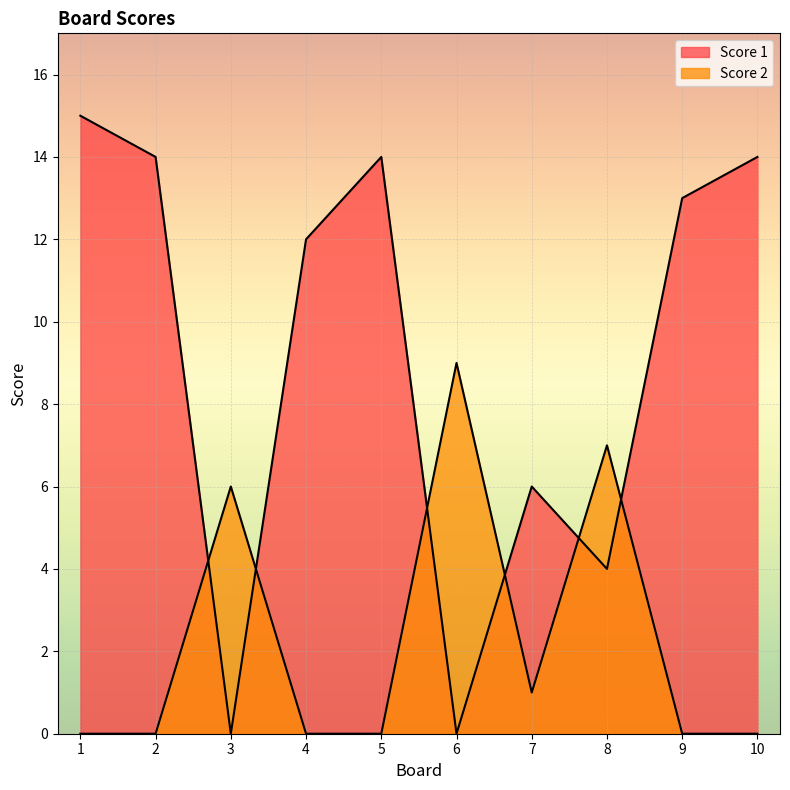

Which series ends up on top after the final intersection of Score 2 and Score 1?

Score 1